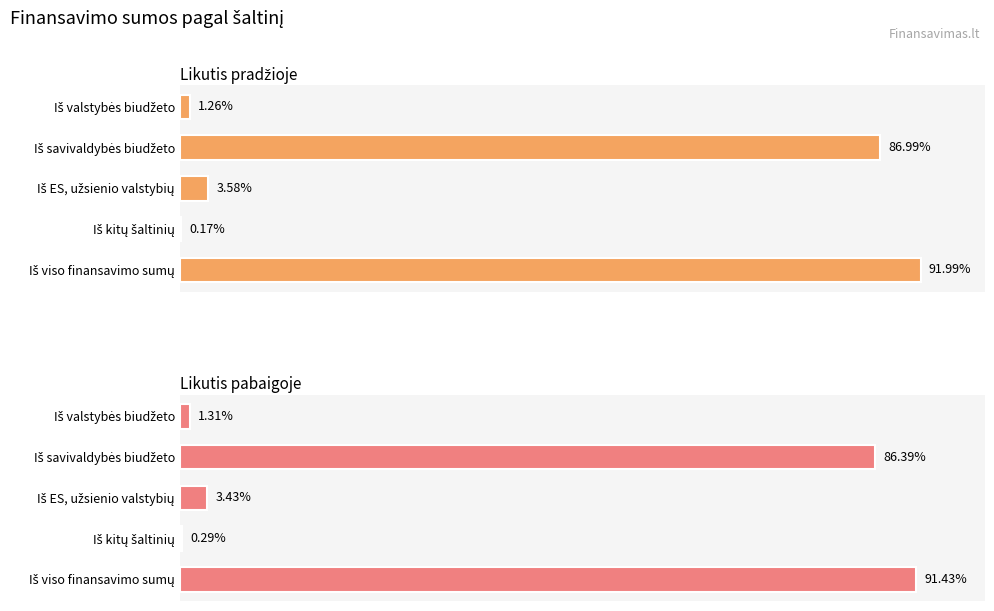

Which series has the largest range (max minus min)?

Likutis pradžioje